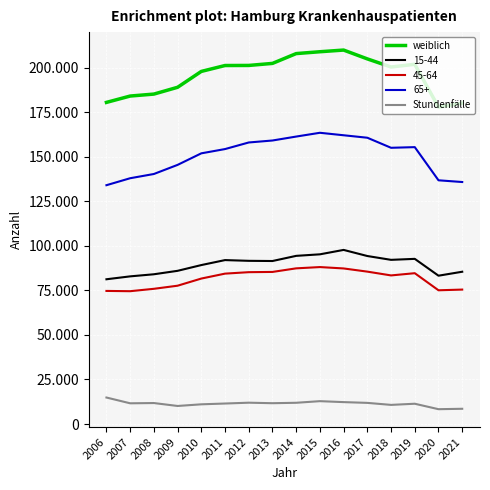

Does the chart display data point markers on the line(s)?

No